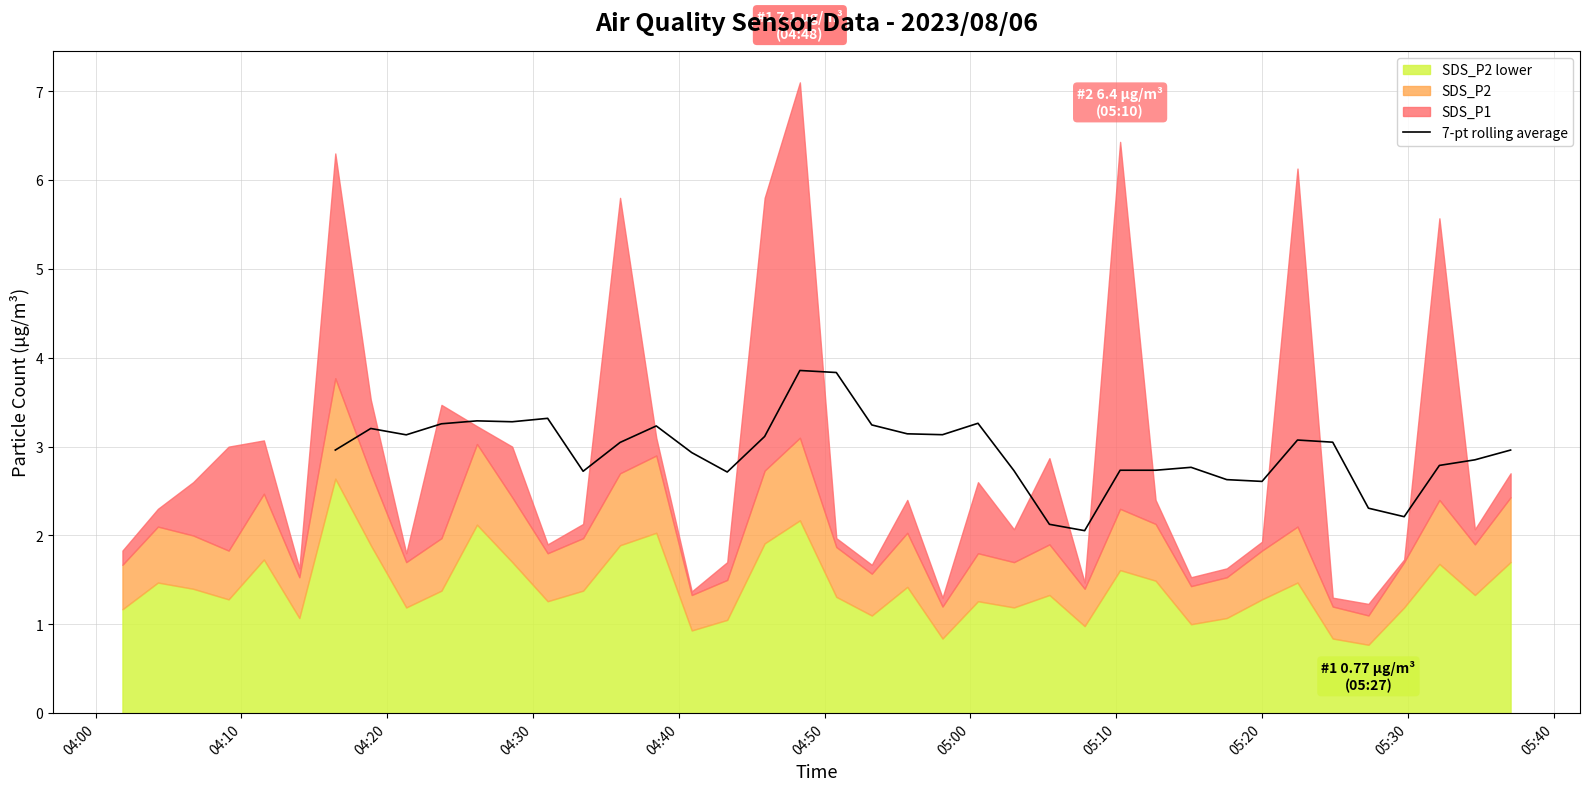

How many interior local valleys (lower than both neighbors) does the data have?

8